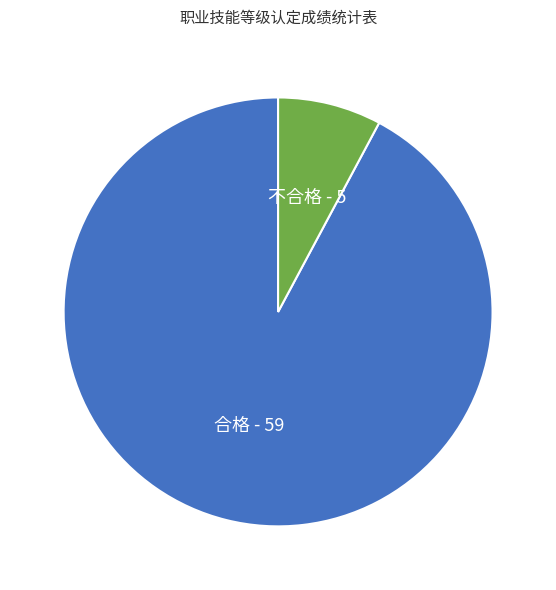

Which slice is the smallest?

不合格